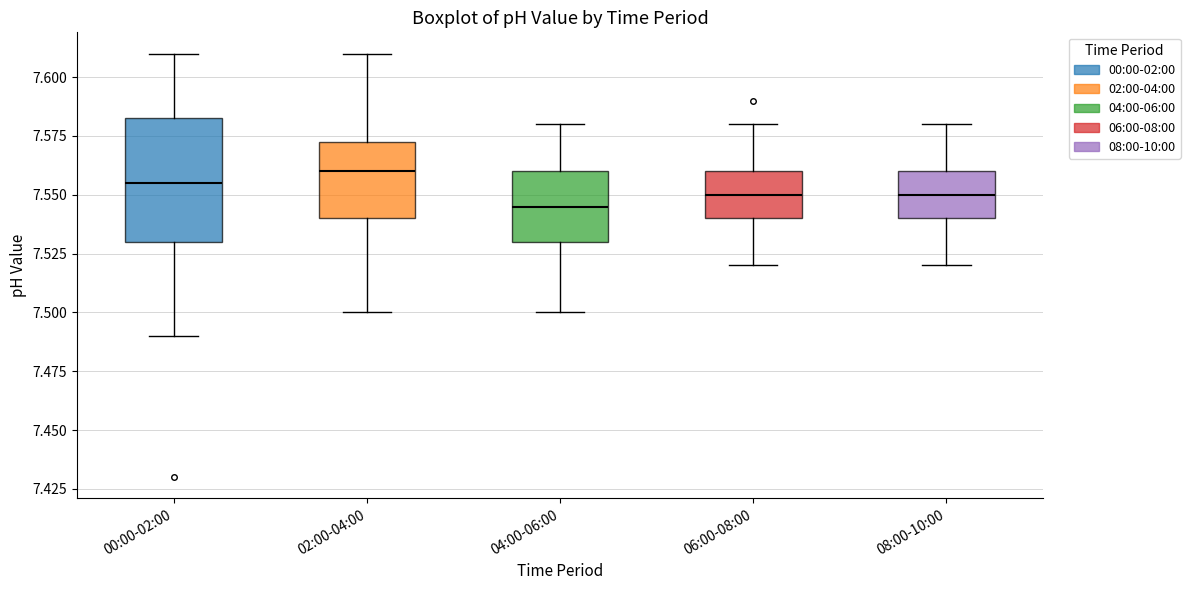

Where does the lower whisker of the box for 08:00-10:00 end on the y-axis? The values are not printed on the chart, so give them approximately, as read against the axis.

7.520